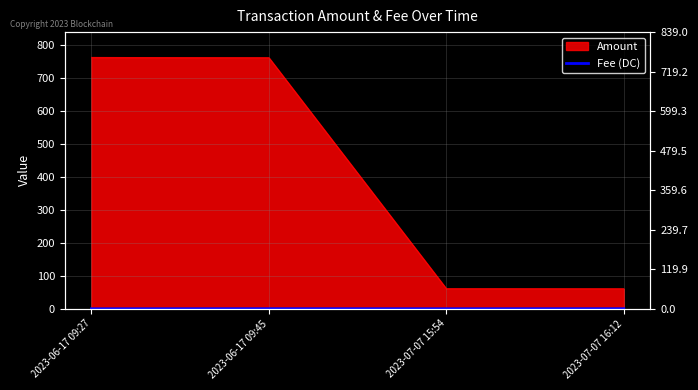

True or false: the data shows 0.1 at 2023-07-07 15:54.

True